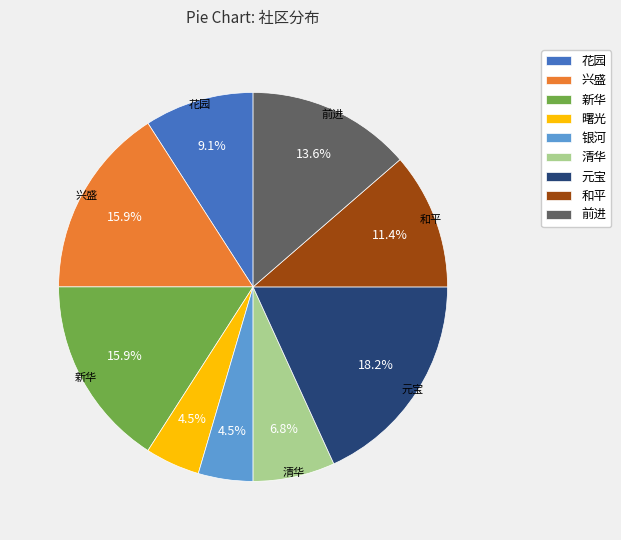

To the nearest percent, what percentage of the pie is 新华?

16%